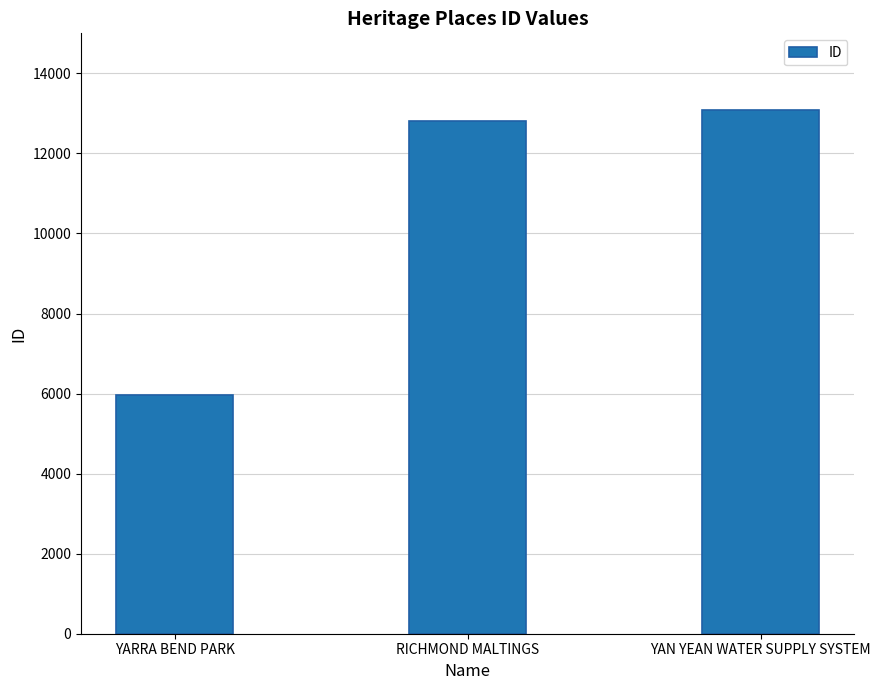

Reading right to left, extract all data points from this chart.

YAN YEAN WATER SUPPLY SYSTEM=13088	RICHMOND MALTINGS=12809	YARRA BEND PARK=5968